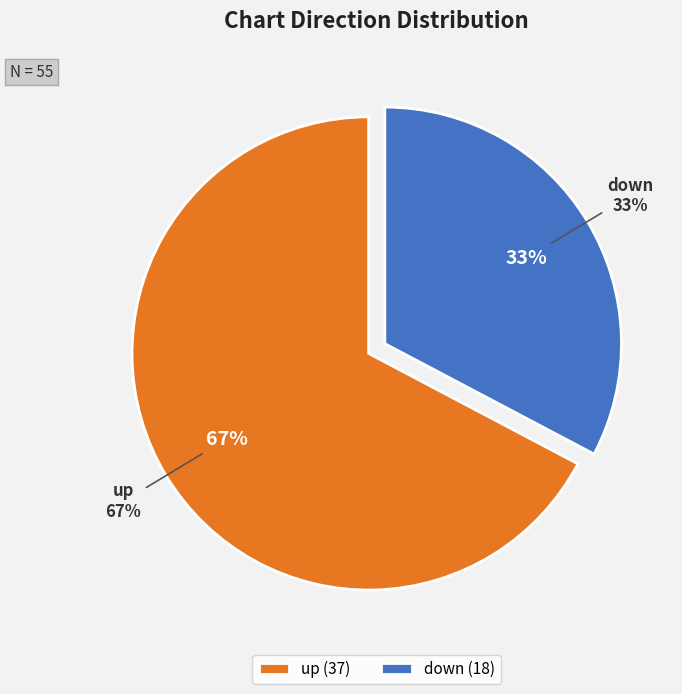

Is there any slice that represents more than half of the pie?

Yes